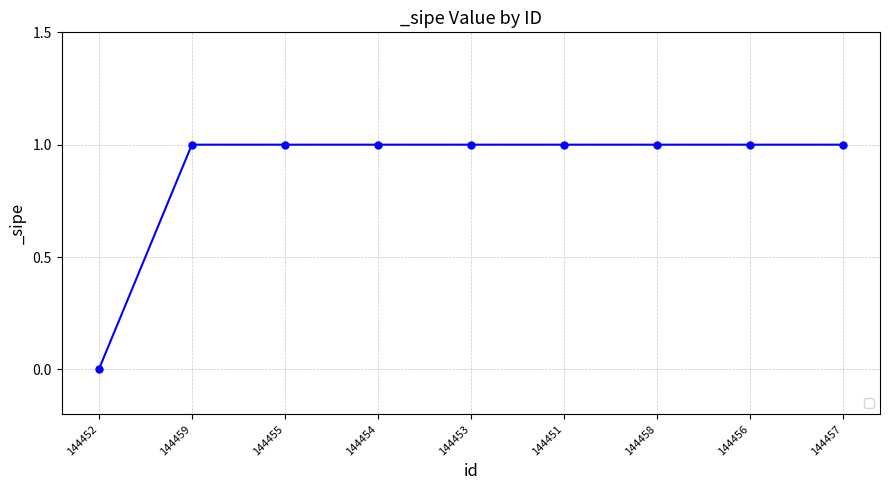

What is the ratio of the value at 144455 to the value at 144456?

1.0